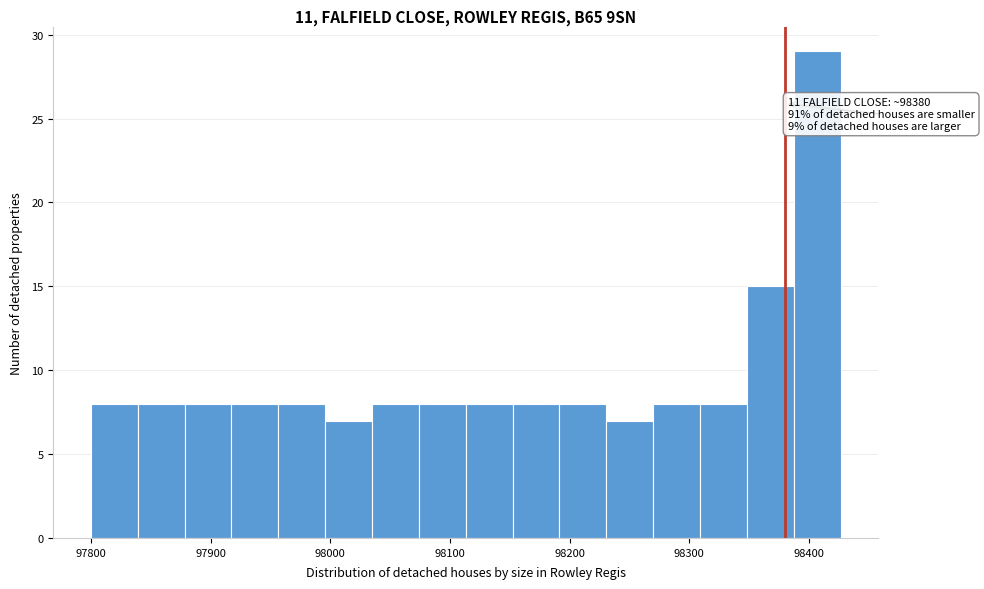

Read against the x-axis, roughly where is the centre of the tallest bar?

98410